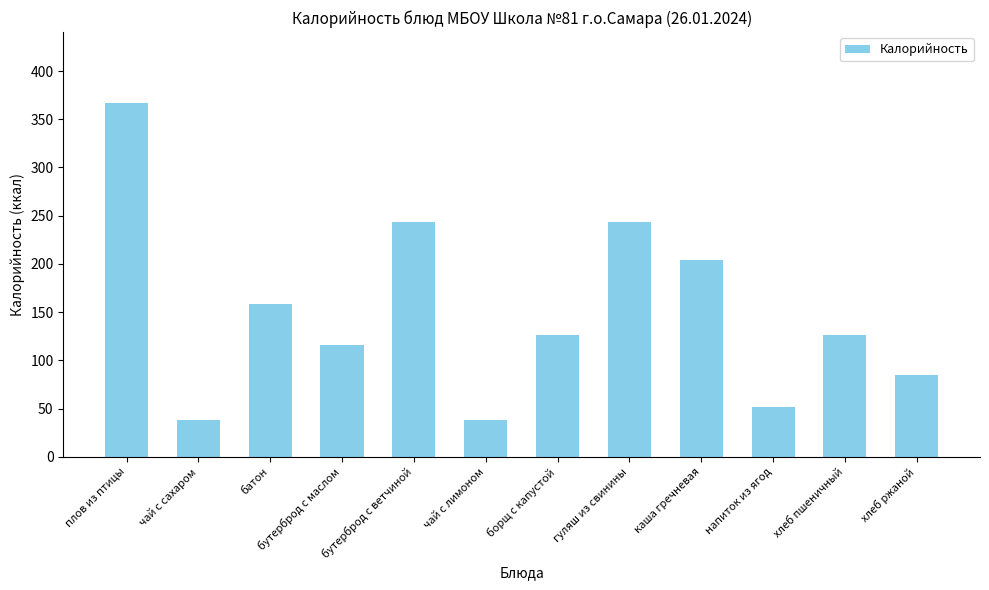

The value at батон is 158. True or false?

True